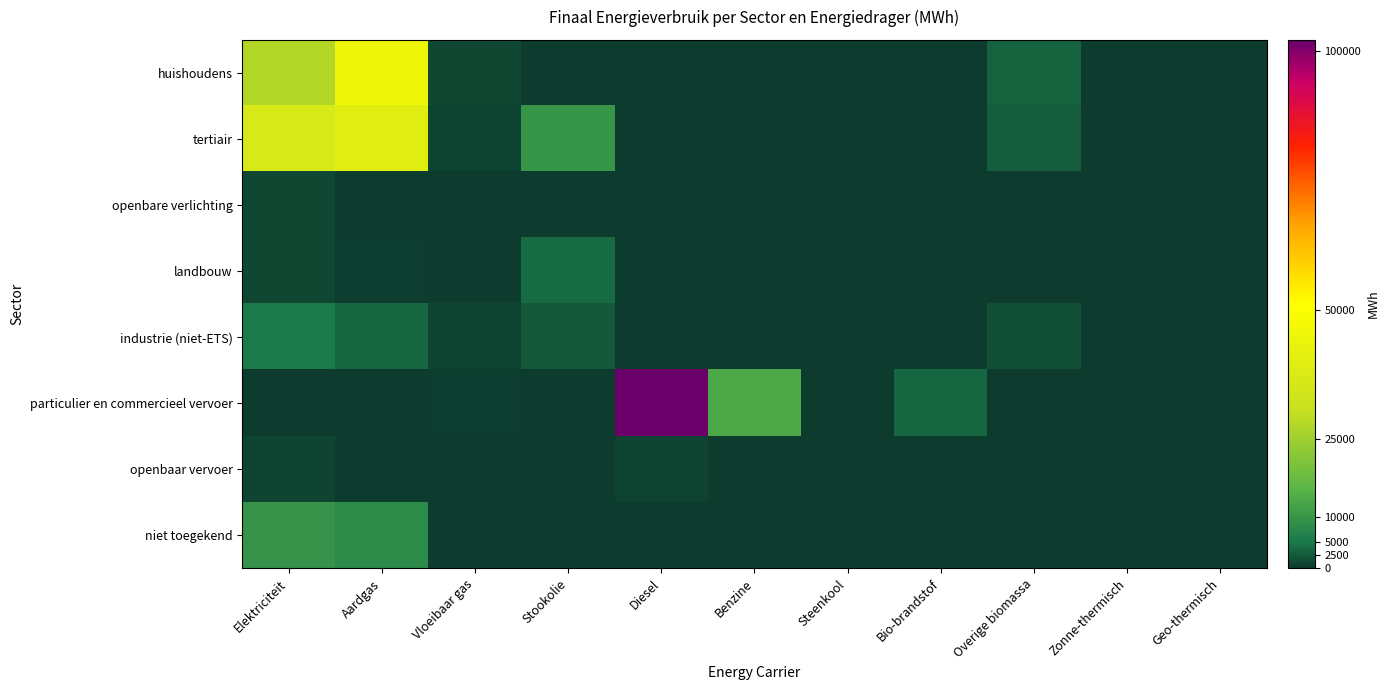

Which label corresponds to the largest value in the chart?

Diesel